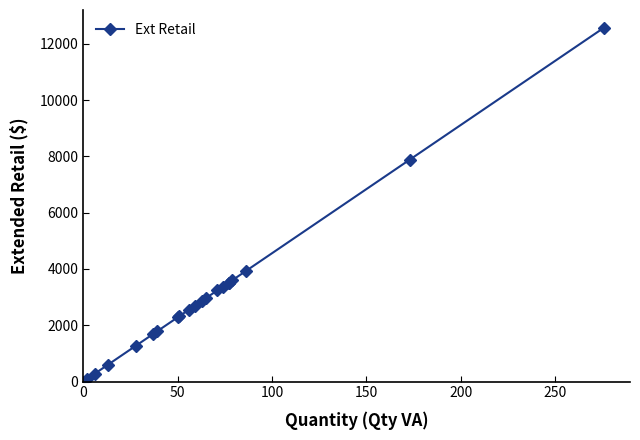

How many lines are shown in the chart?

1